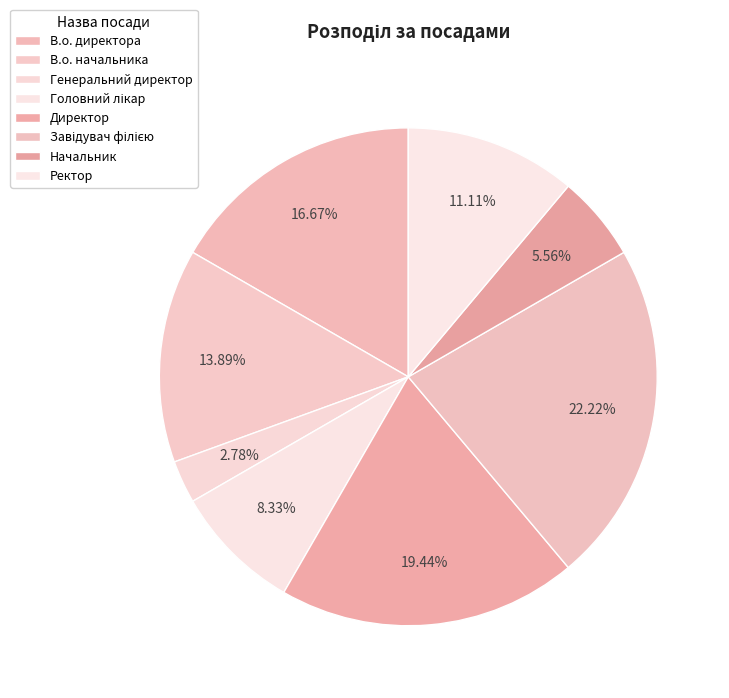

How many slices are in this pie chart?

8